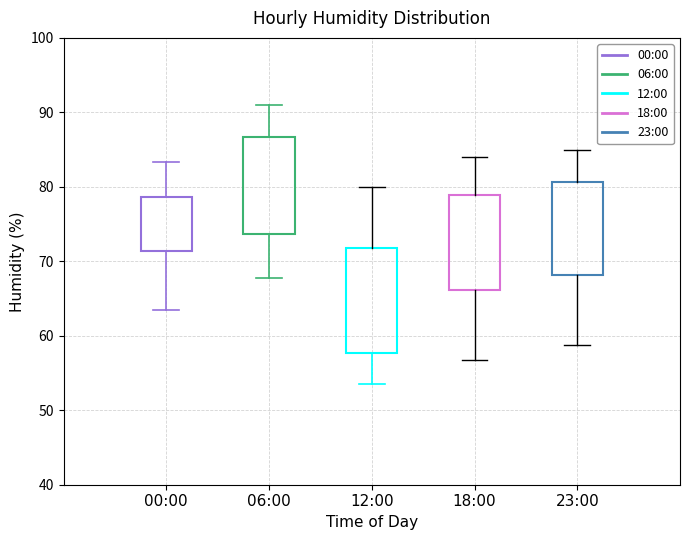

Where does the lower whisker of the box for 12:00 end on the y-axis? The values are not printed on the chart, so give them approximately, as read against the axis.

54